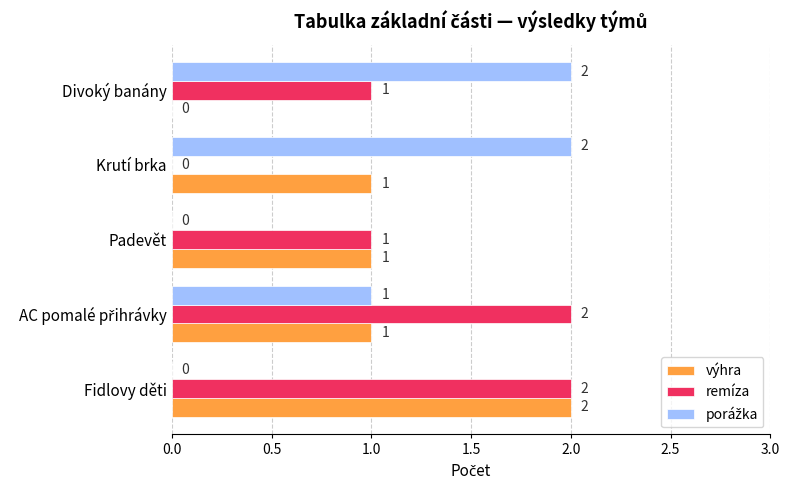

What is the sum of all remíza values?

6